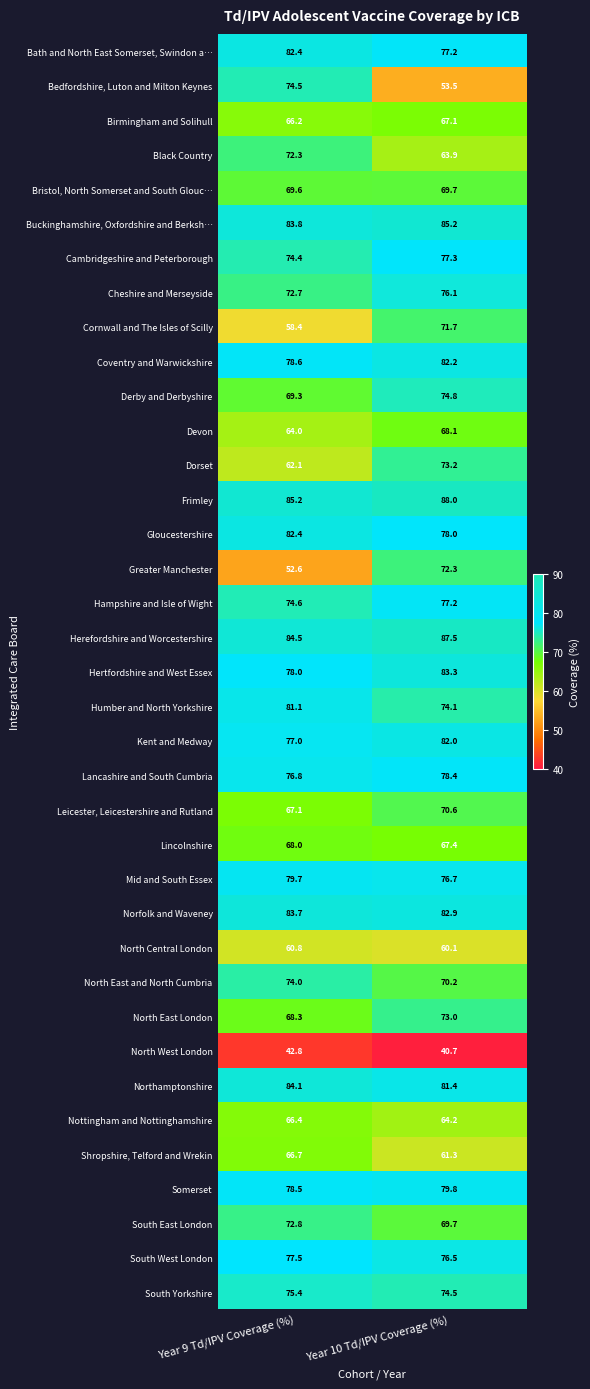

What is the difference between the highest and lowest values at Year 10 Td/IPV Coverage (%)?

47.3